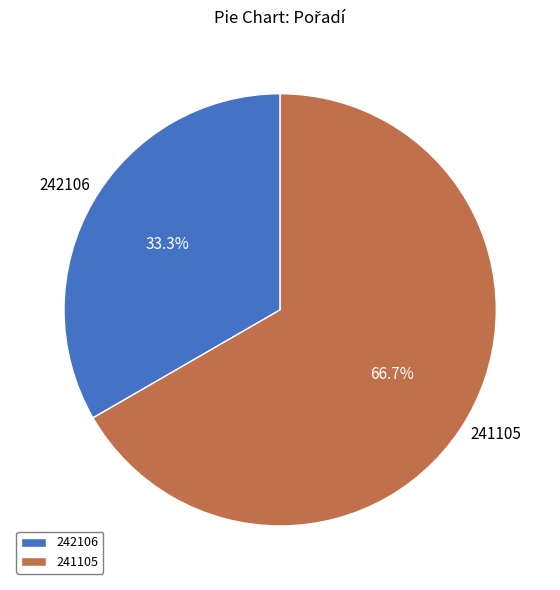

To the nearest percent, what portion does 241105 represent?

67%